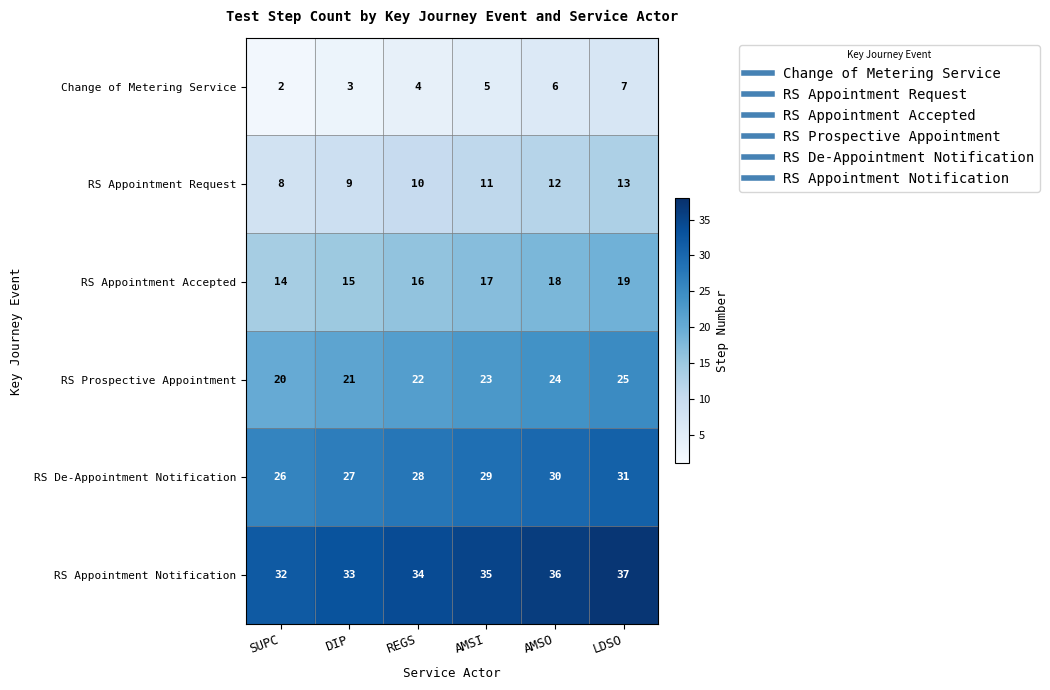

What is the highest value of the RS De-Appointment Notification series?

31